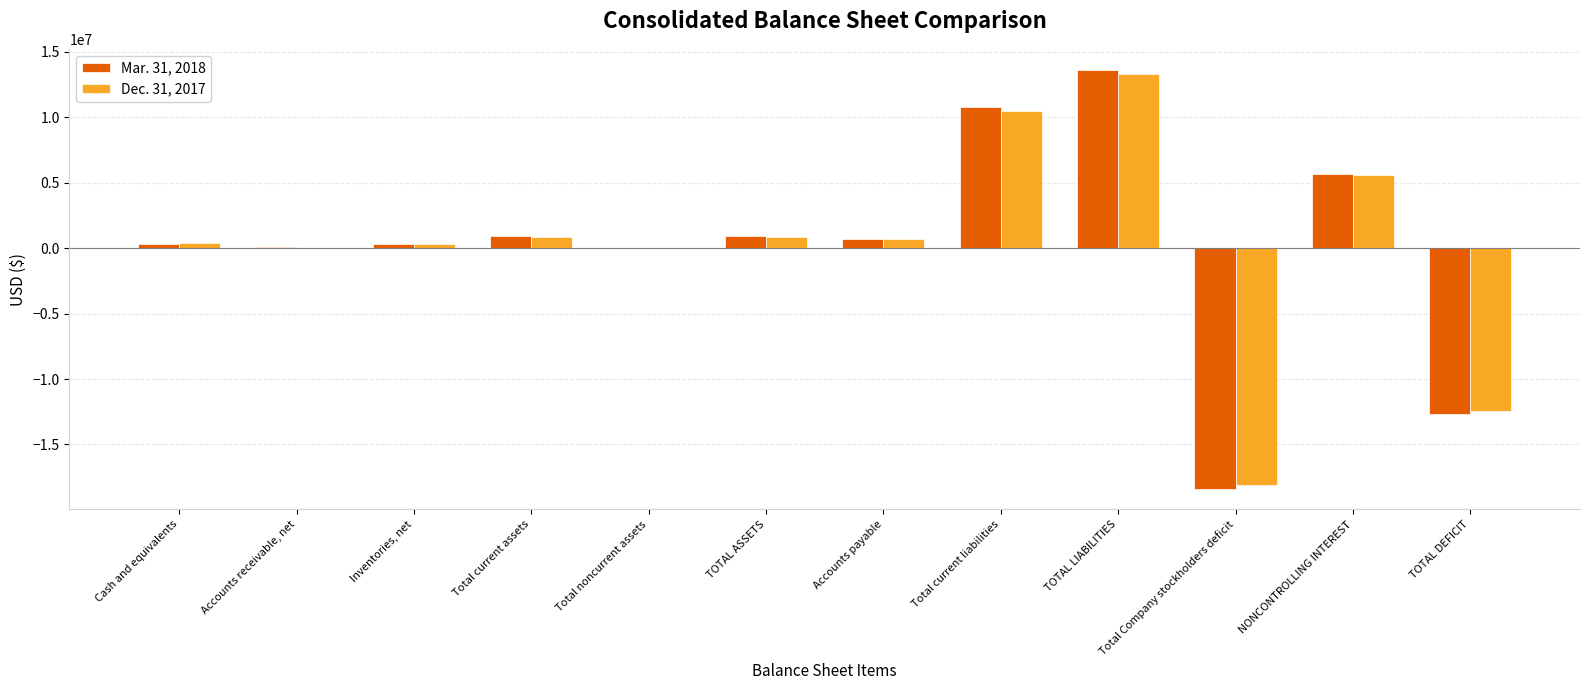

The value of Mar. 31, 2018 at NONCONTROLLING INTEREST is 5659666. True or false?

True